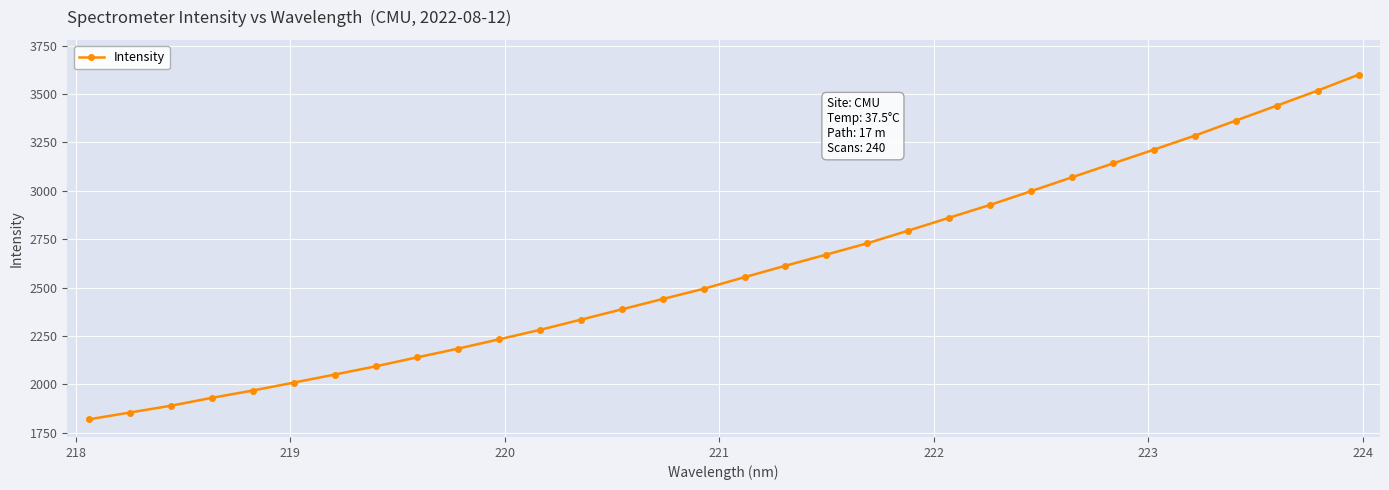

What is the smallest value displayed?

1818.8